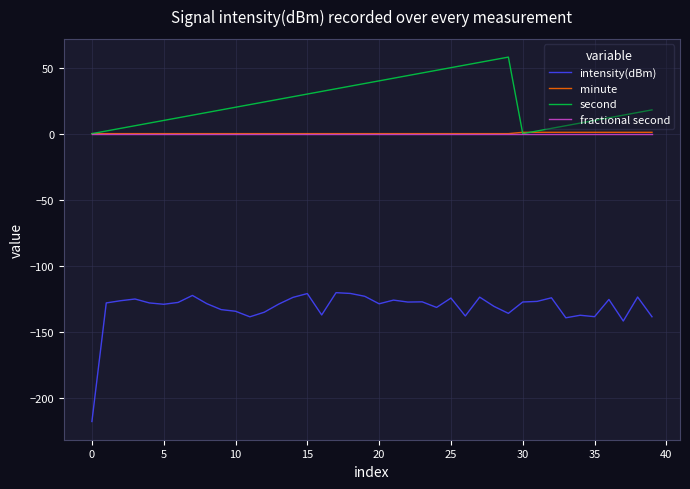

True or false: second and intensity(dBm) intersect in this chart.

False